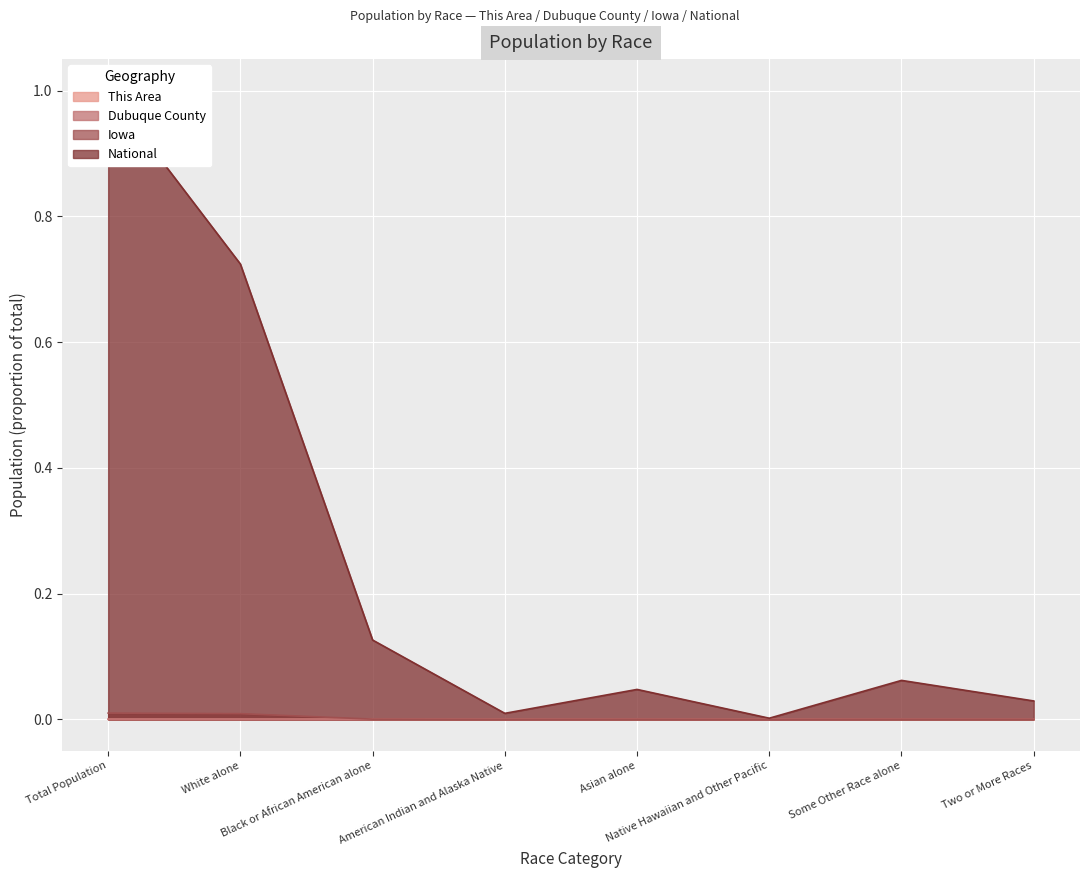

Which category has the highest value across all series?

Total Population